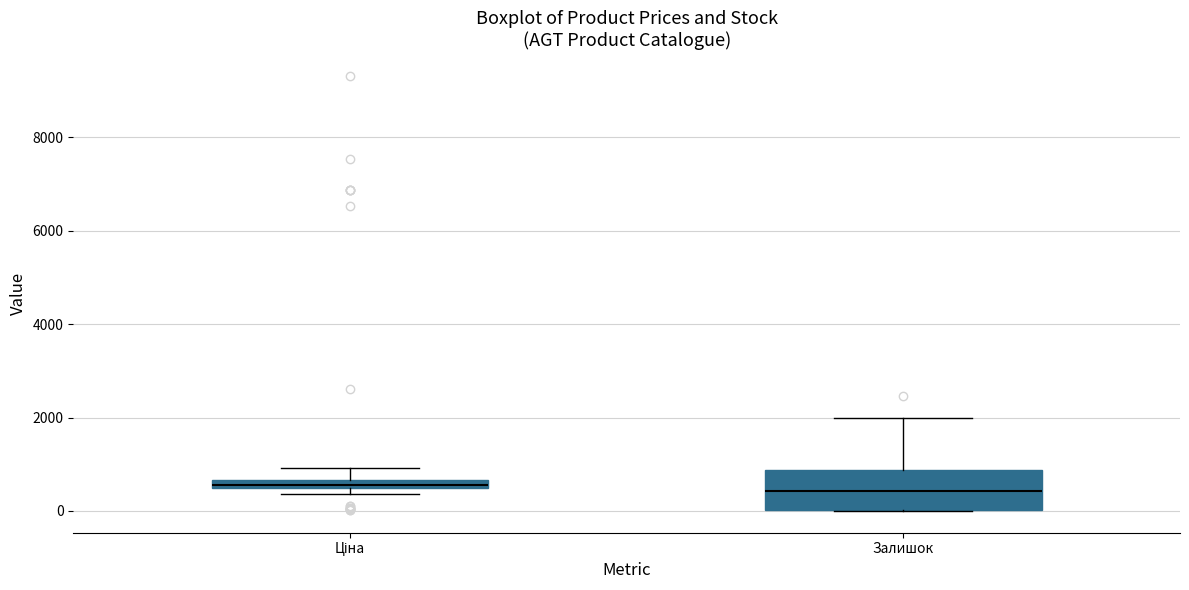

Where is the upper edge of the box for Ціна on the y-axis? The values are not printed on the chart, so give them approximately, as read against the axis.

600